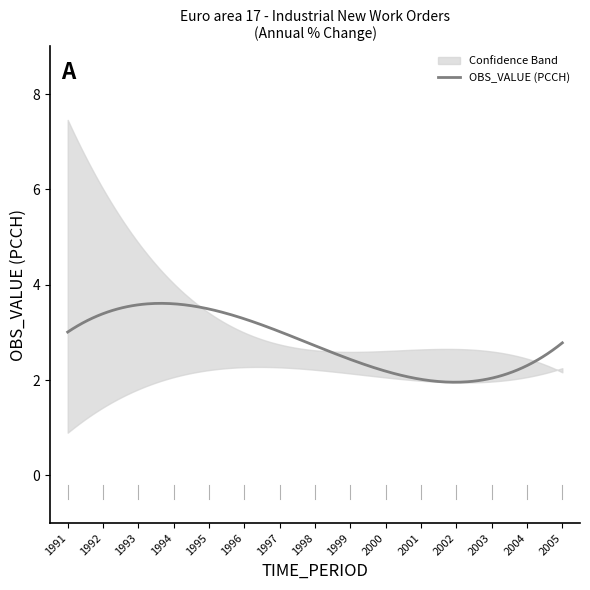

At how many categories does at least one series exceed 1?

15